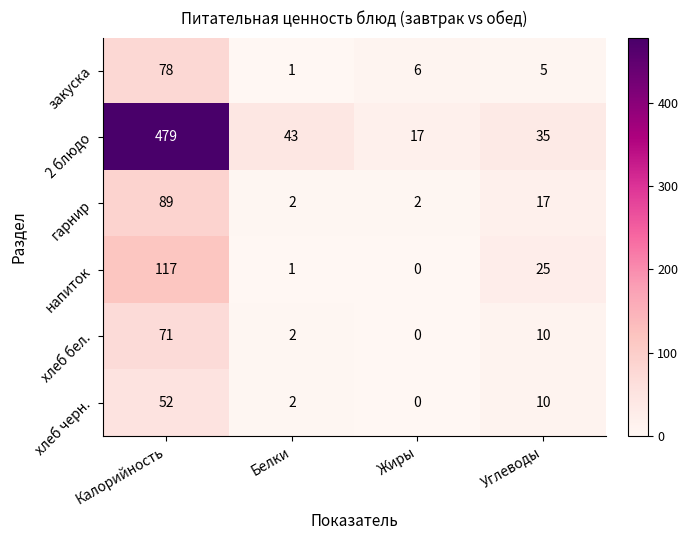

Which series has the largest total across all categories?

2 блюдо